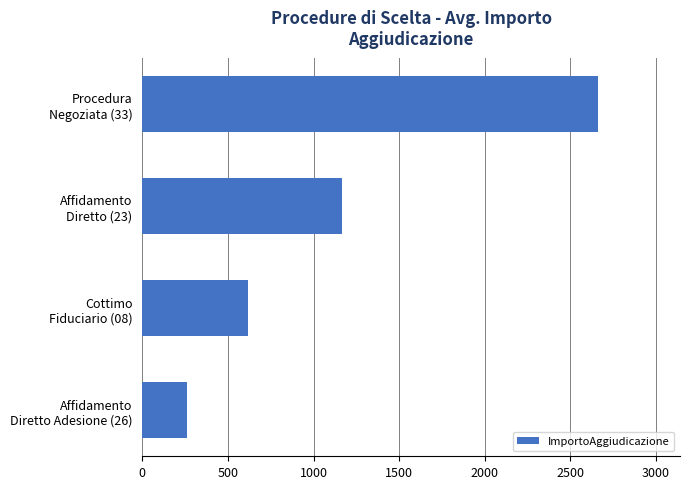

Reading bottom to top, list all the values displayed in this chart.

260.7	618.0	1168.4	2660.6